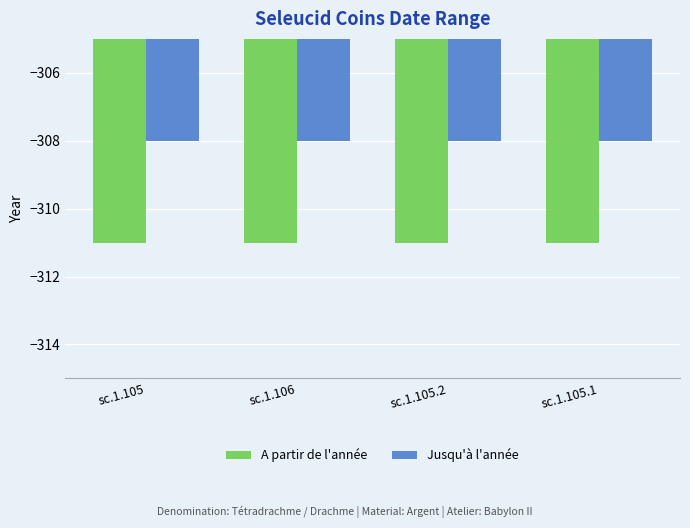

What are all the series names shown in the legend?

A partir de l'année, Jusqu'à l'année